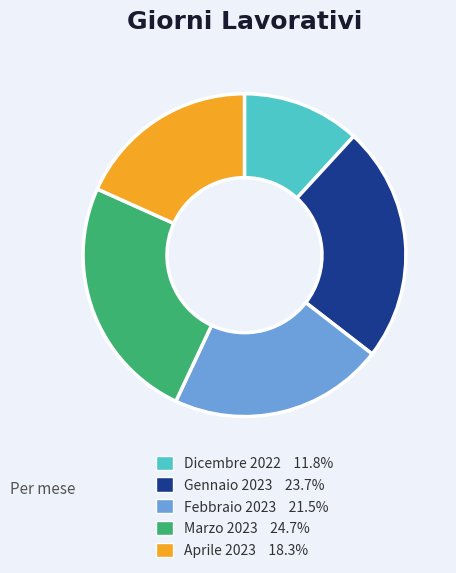

Rank the categories by value from highest to lowest.

Marzo 2023, Gennaio 2023, Febbraio 2023, Aprile 2023, Dicembre 2022